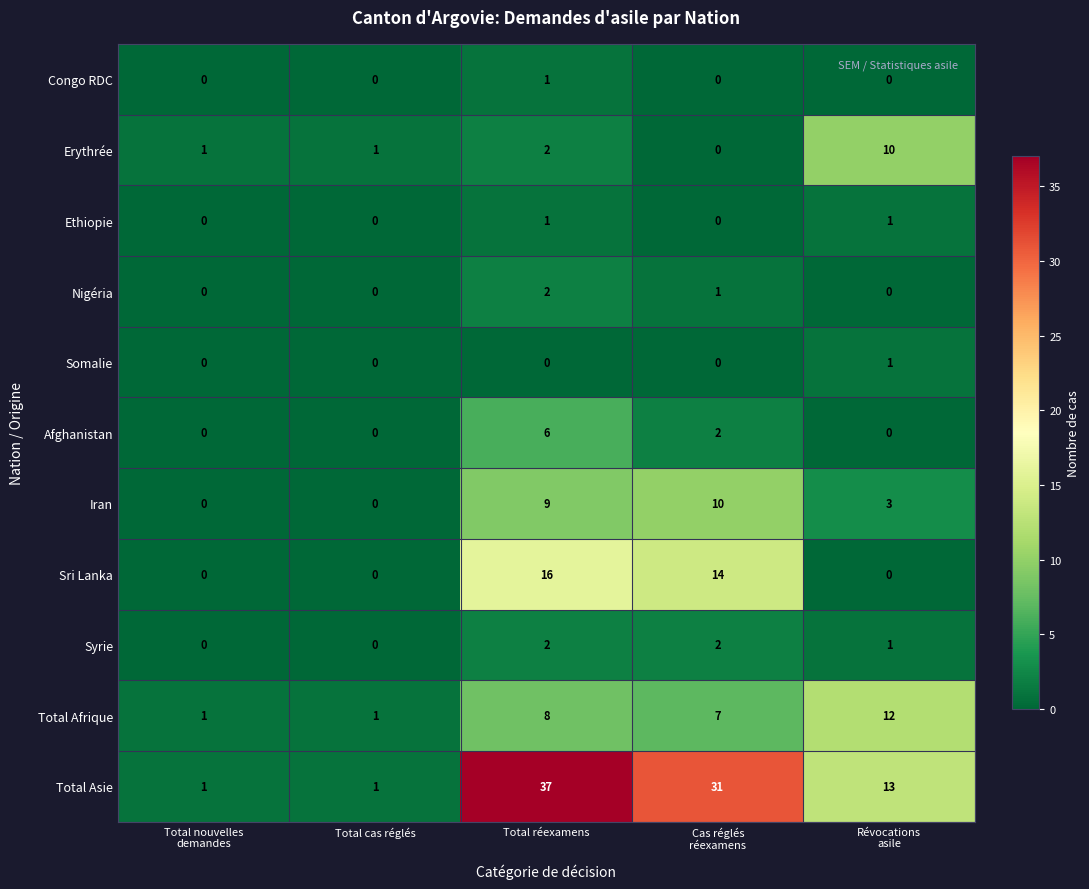

How many data points does each series have?

5